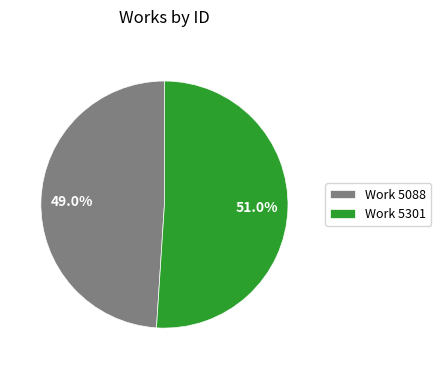

To the nearest percent, what percentage of the pie is Work 5301?

51%